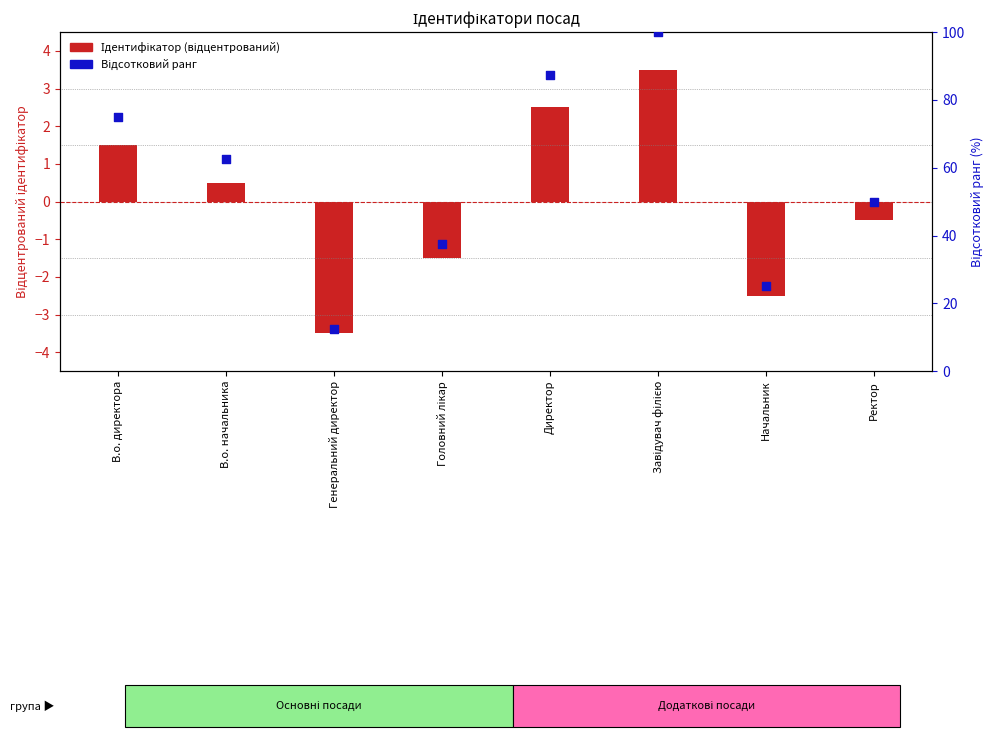

Which series contains the highest Y value?

Відсотковий ранг